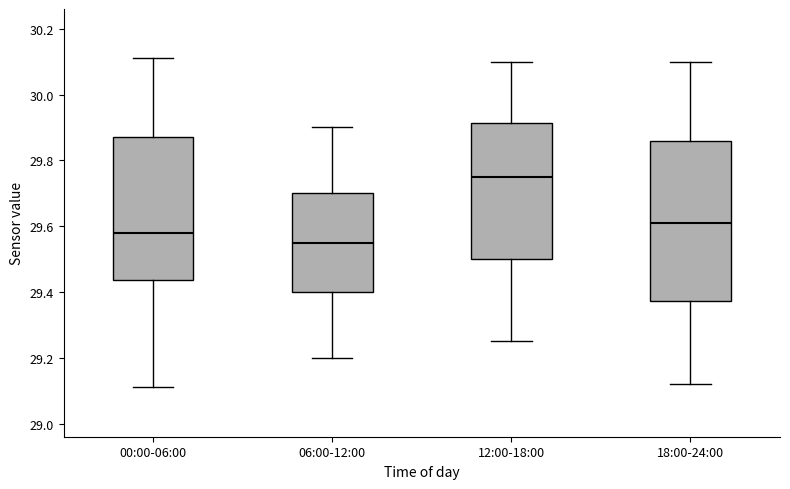

Reading left to right, read every box against the y-axis: the position of its median line, the range the box covers, and the ends of its whiskers. The values are not printed on the chart, so give them approximately, as read against the axis.

00:00-06:00: median 29.58, box 29.44 to 29.88, whiskers 29.12 to 30.12
06:00-12:00: median 29.56, box 29.40 to 29.70, whiskers 29.20 to 29.90
12:00-18:00: median 29.76, box 29.50 to 29.92, whiskers 29.26 to 30.10
18:00-24:00: median 29.62, box 29.38 to 29.86, whiskers 29.12 to 30.10